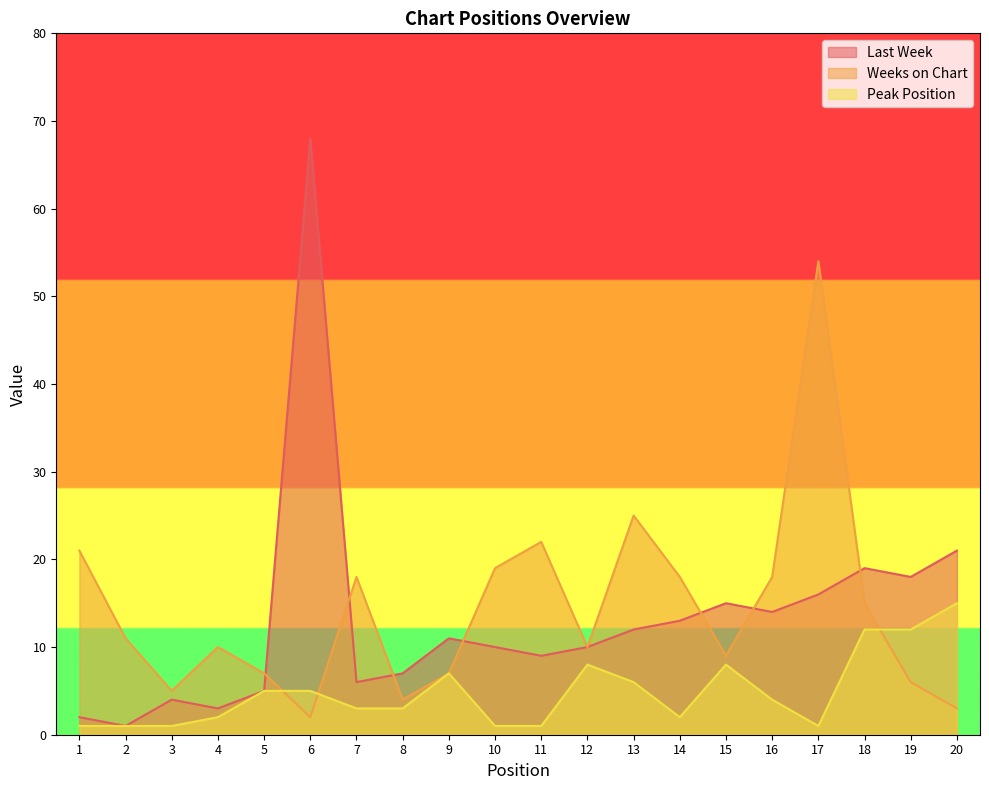

At which category is the sum across all series the highest?

6